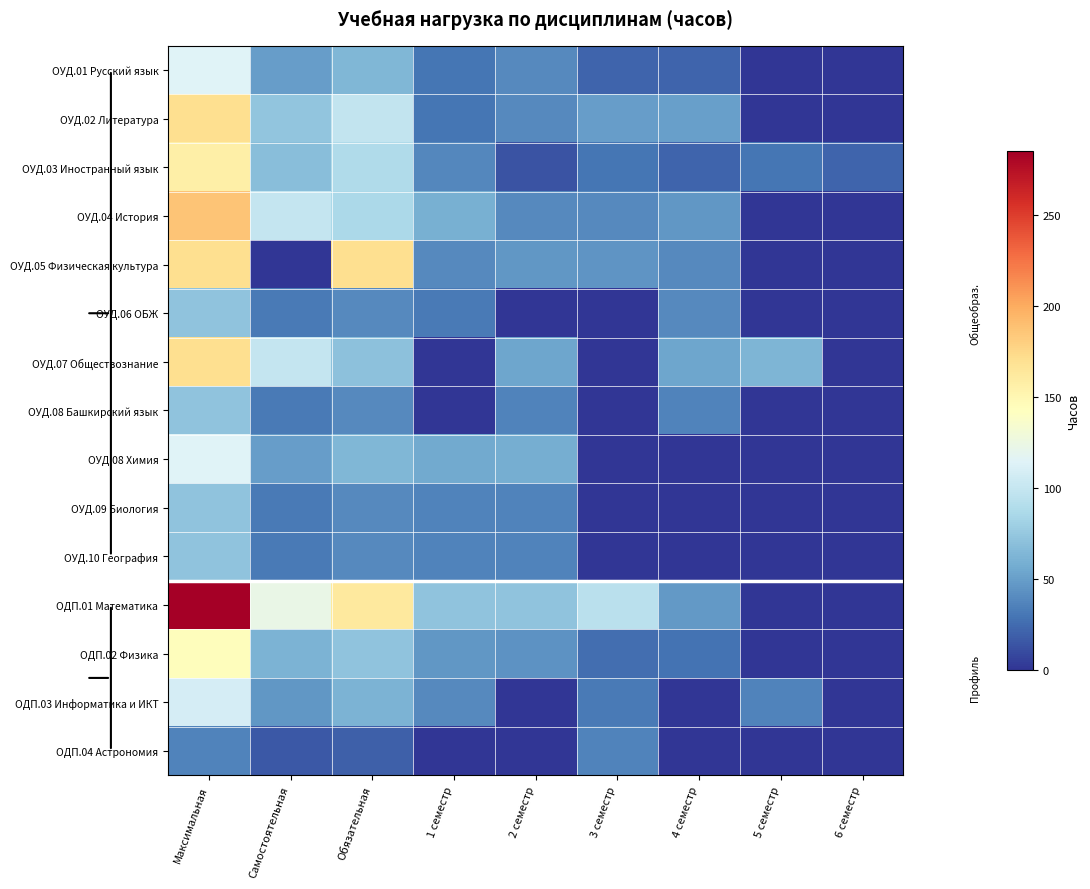

How many data points does each series have?

9